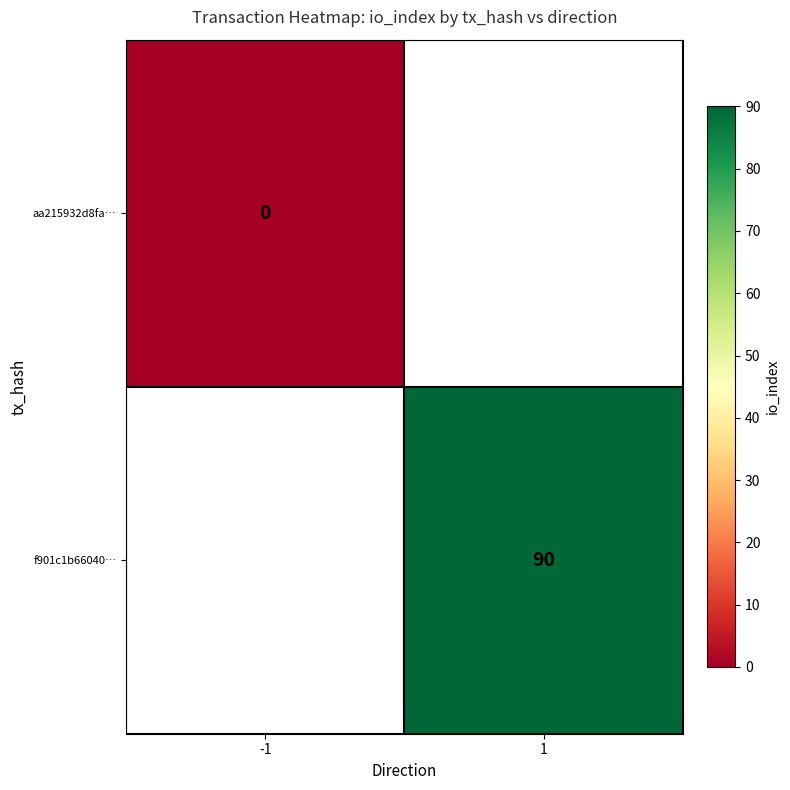

The f901c1b66040… series shows 90 at 1. True or false?

True